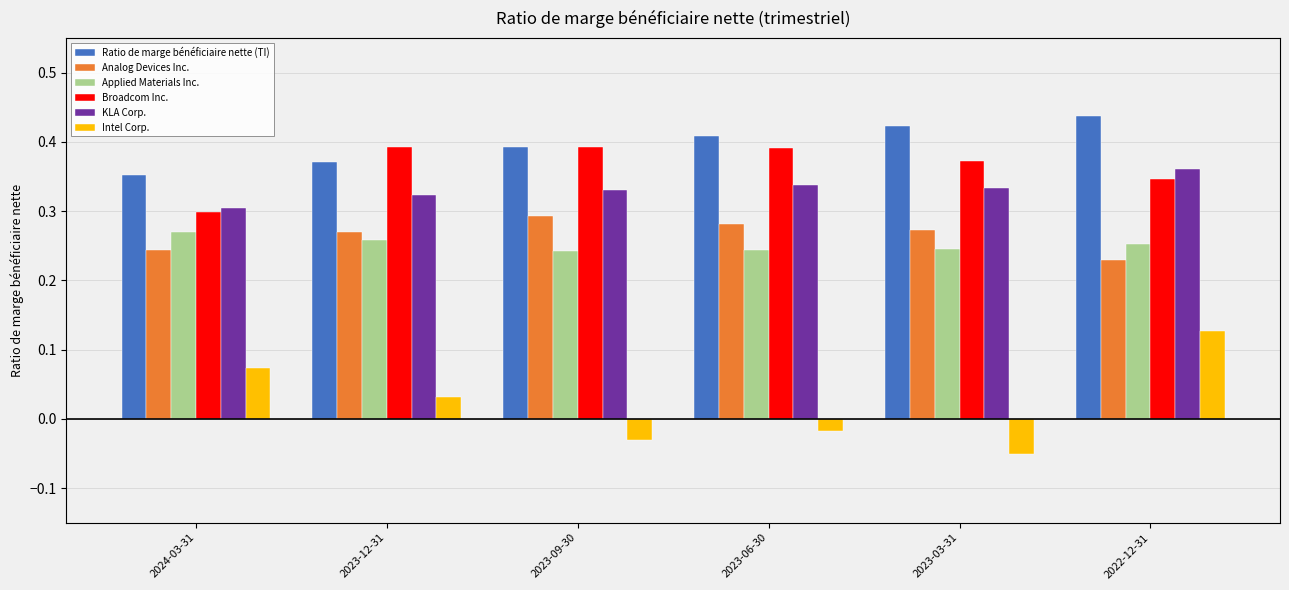

Which series has the widest spread of values?

Intel Corp.